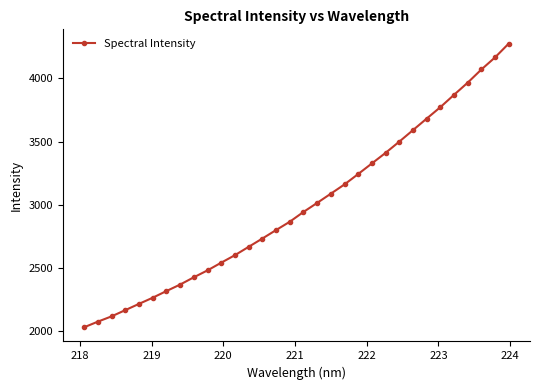

What is the maximum value shown in the chart?

4276.0